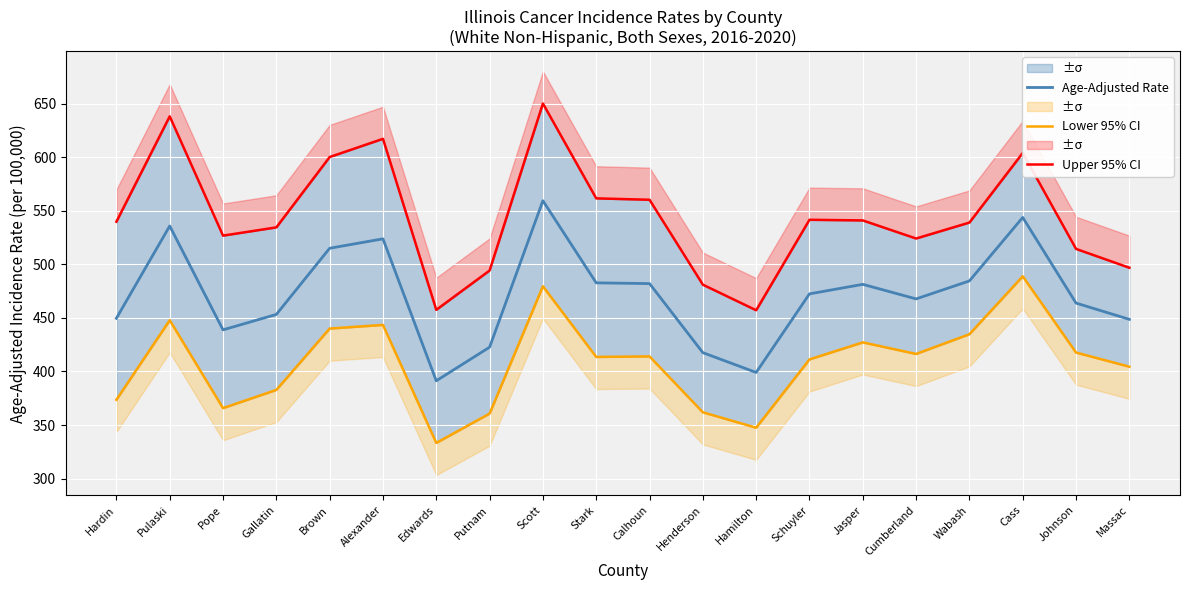

What is the maximum value shown in the chart?

650.3